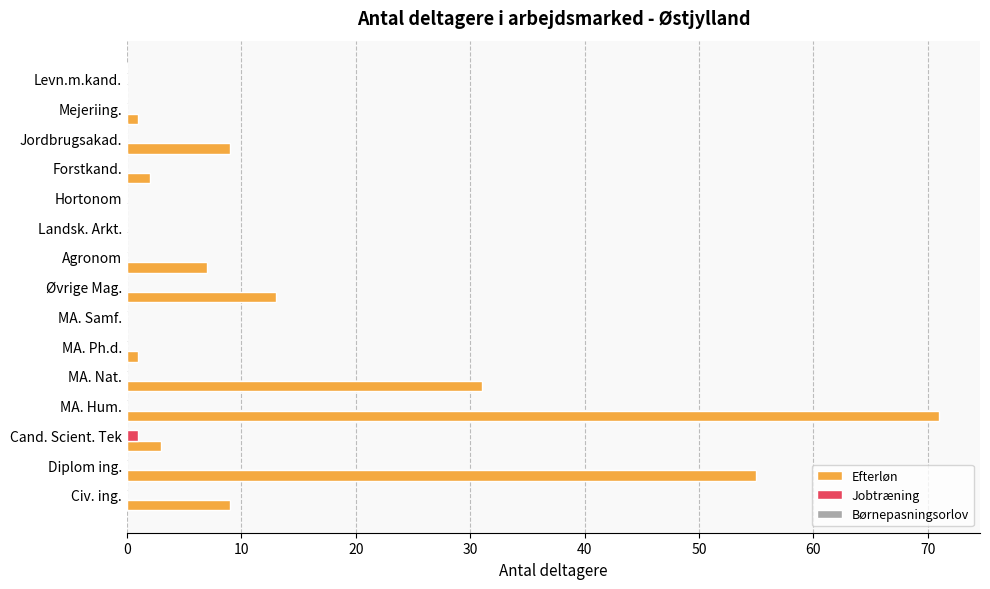

What is the sum of all Efterløn values?

202